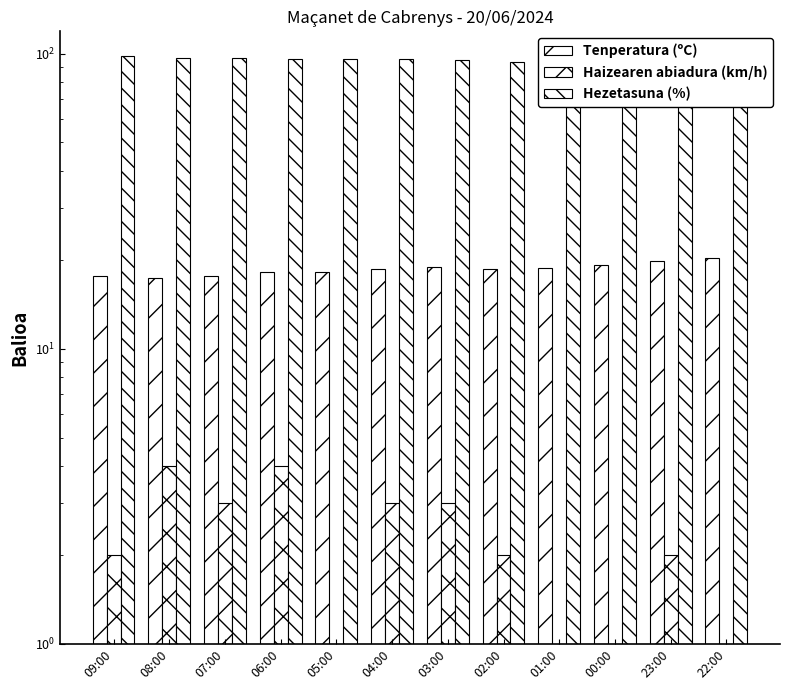

Reading left to right, transcribe all the data shown in this chart.

Tenperatura (ºC): 17.7	17.4	17.7	18.2	18.2	18.6	18.9	18.7	18.8	19.2	19.8	20.3
Haizearen abiadura (km/h): 2.0	4.0	3.0	4.0	0.0	3.0	3.0	2.0	0.0	0.0	2.0	0.0
Hezetasuna (%): 98.0	97.0	97.0	96.0	96.0	96.0	95.0	94.0	94.0	91.0	91.0	88.0